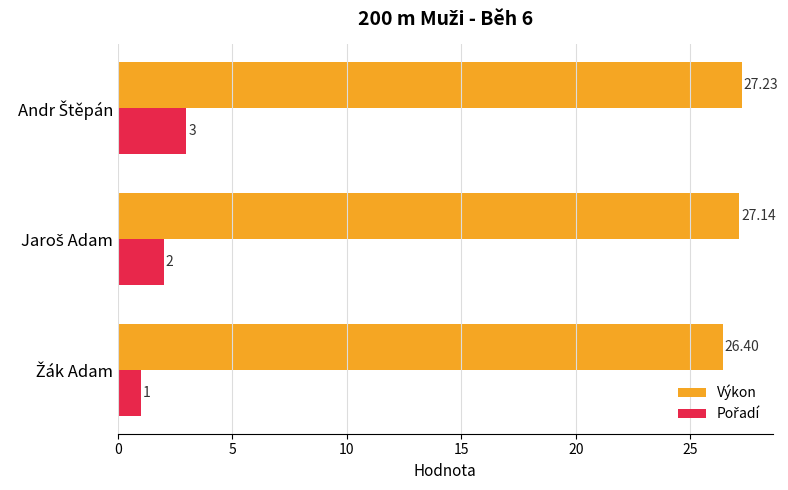

Which series has the largest total across all categories?

Výkon